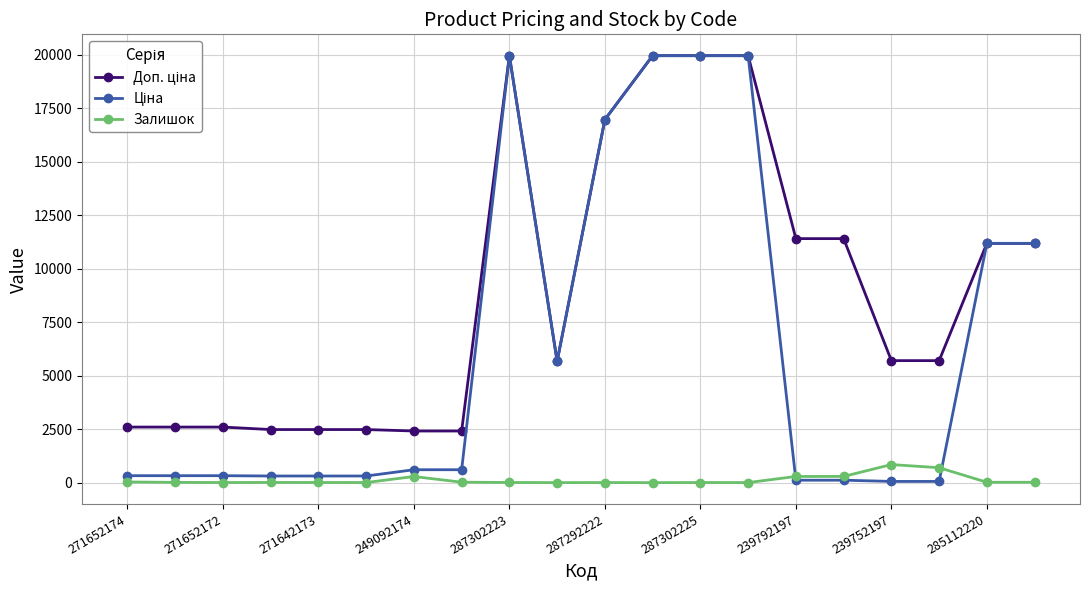

At how many categories does at least one series exceed 3233?

12